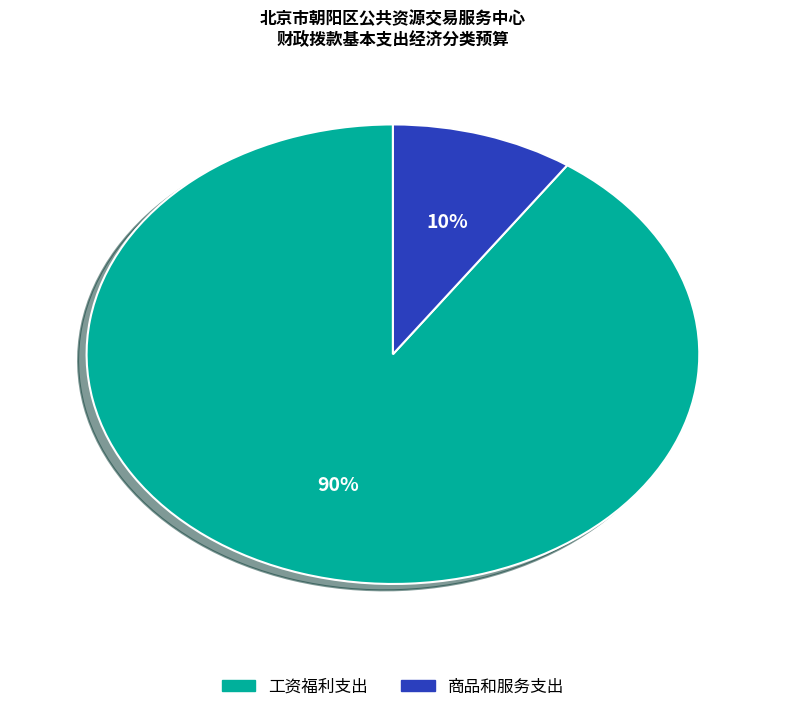

What is the majority slice?

工资福利支出